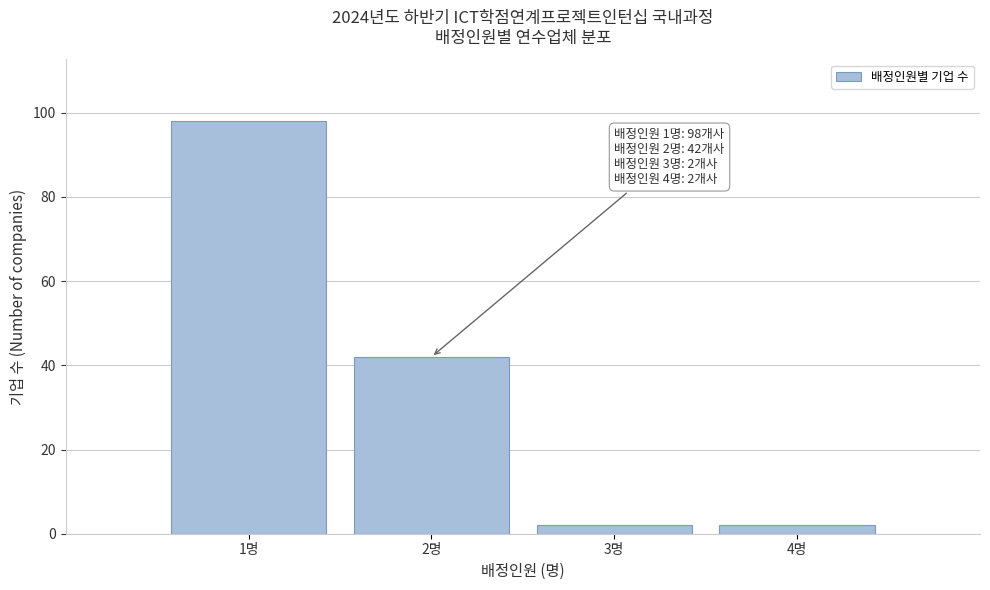

Reading left to right, list all the values displayed in this chart.

1명=98	2명=42	3명=2	4명=2